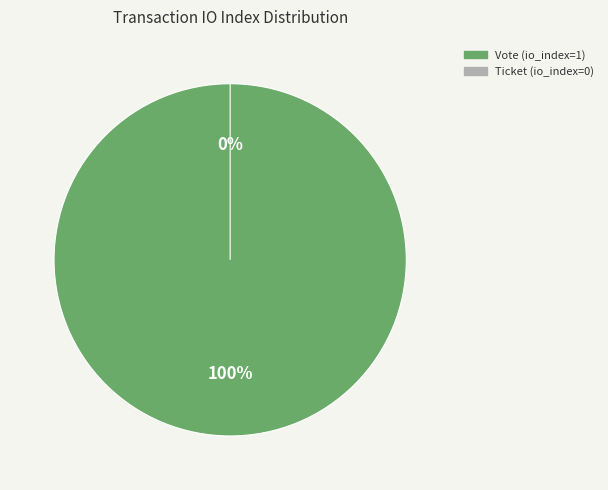

Which has a higher value, Ticket (io_index=0) or Vote (io_index=1)?

Vote (io_index=1)